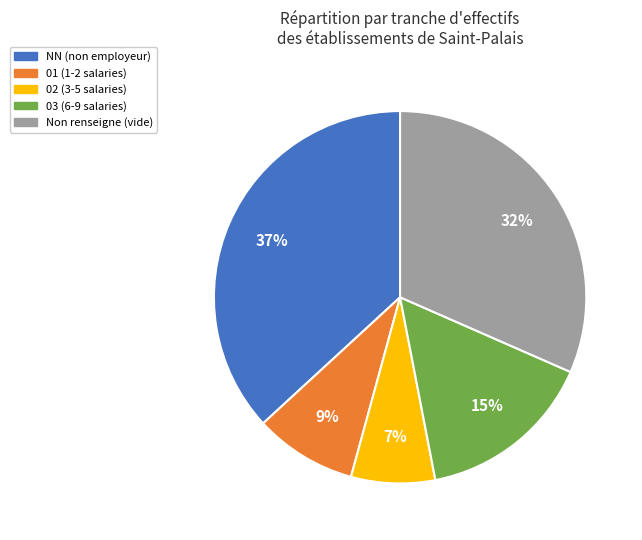

How many slices are in this pie chart?

5